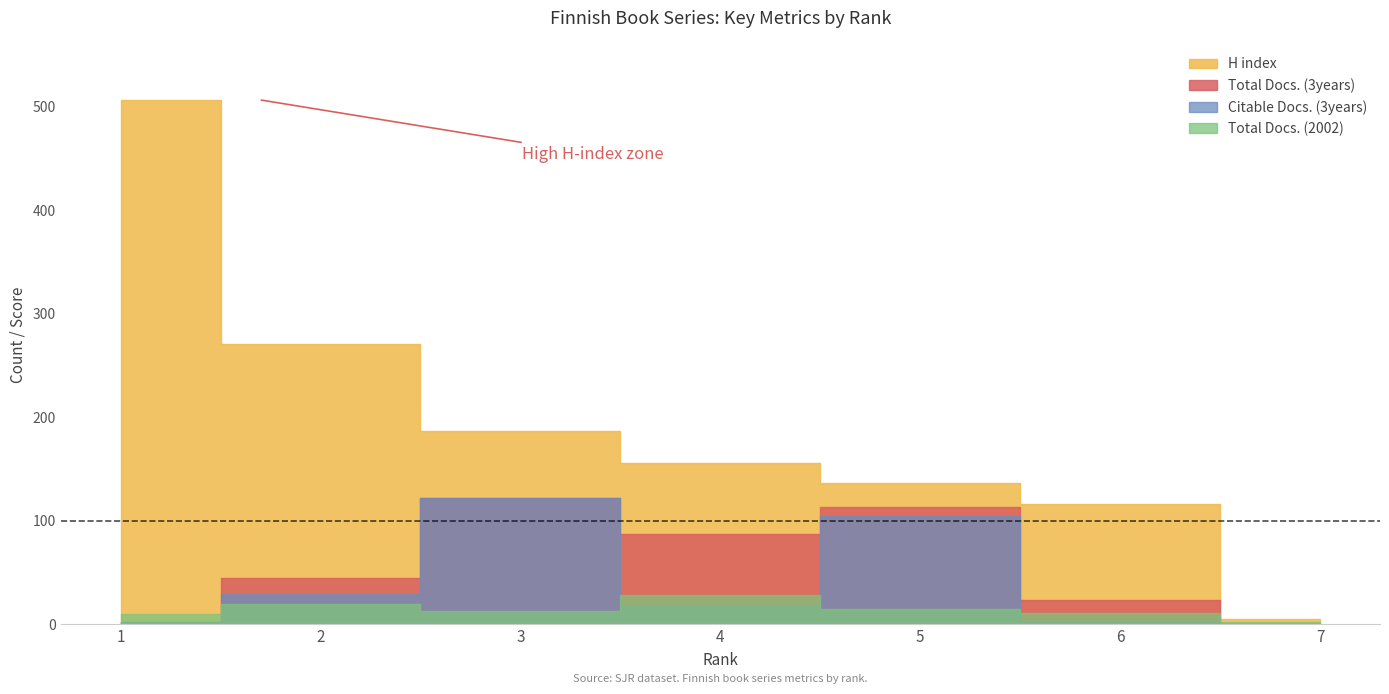

What is the total value across all series at 4?

288